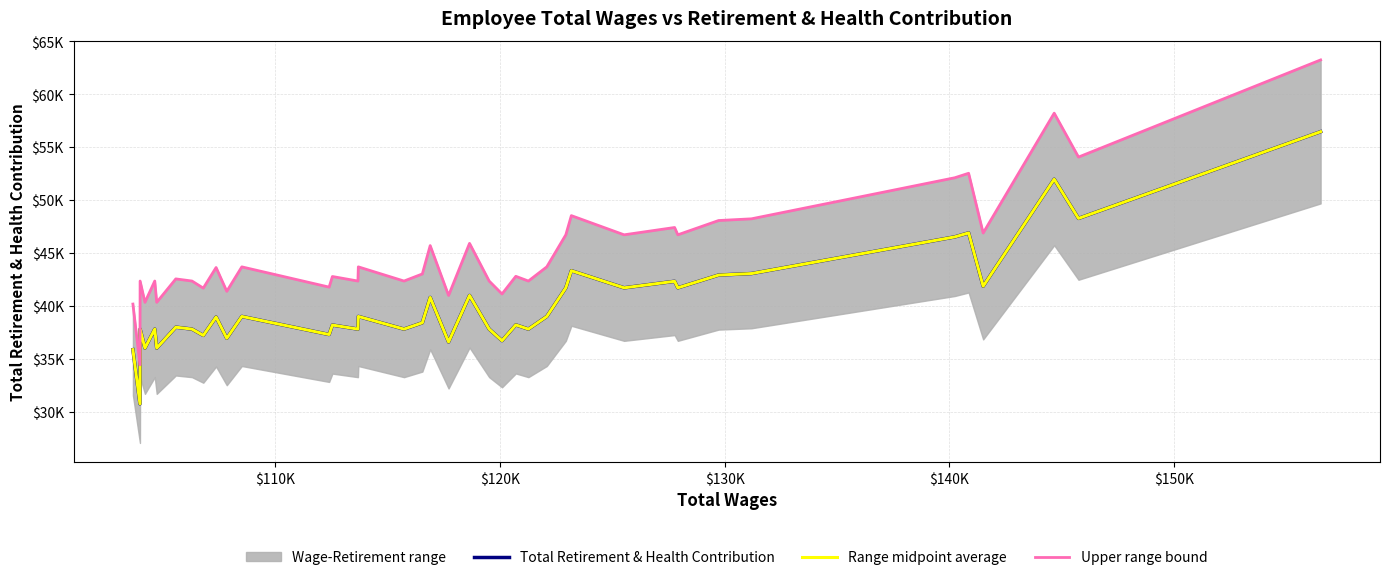

How many lines are shown in the chart?

3